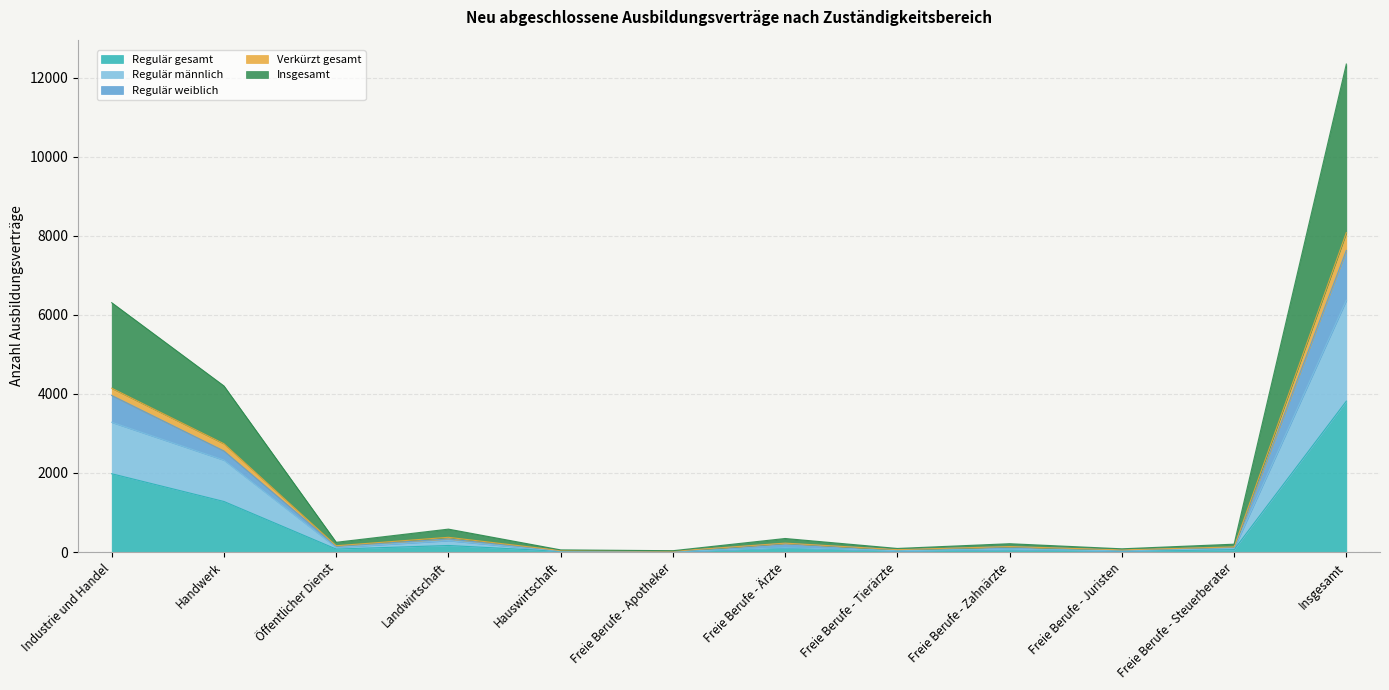

True or false: Regulär männlich has more than 1 interior local peaks.

True